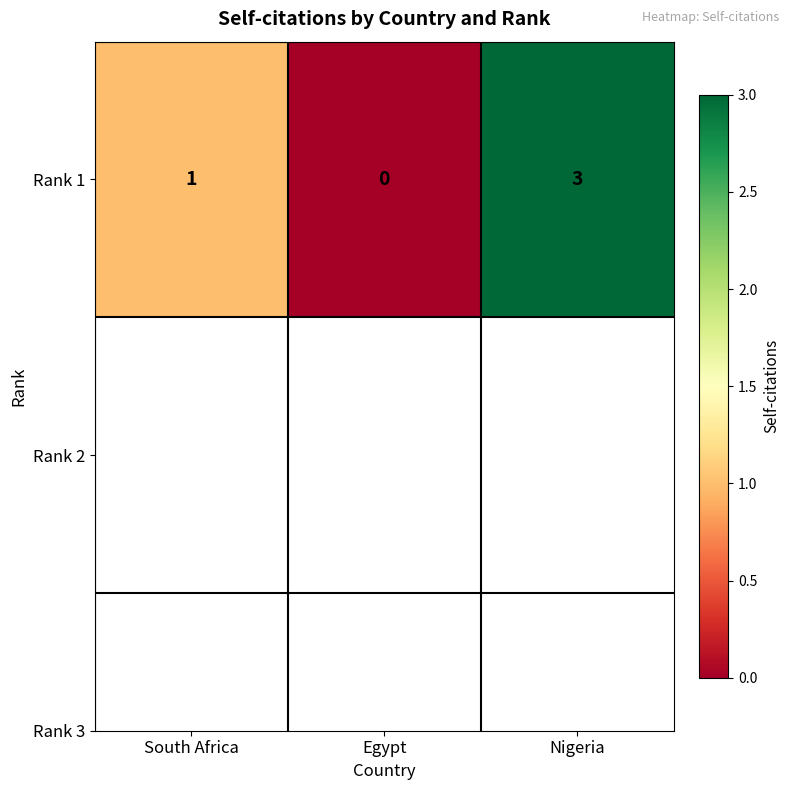

What is the difference between the maximum and minimum values?

3